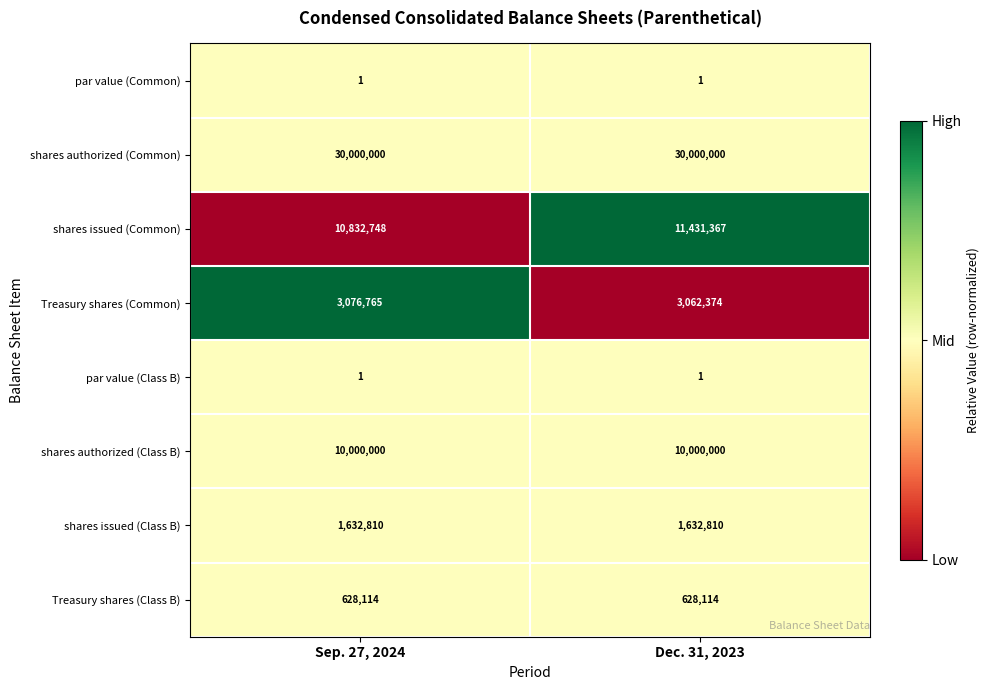

Count the number of data series in this chart.

8